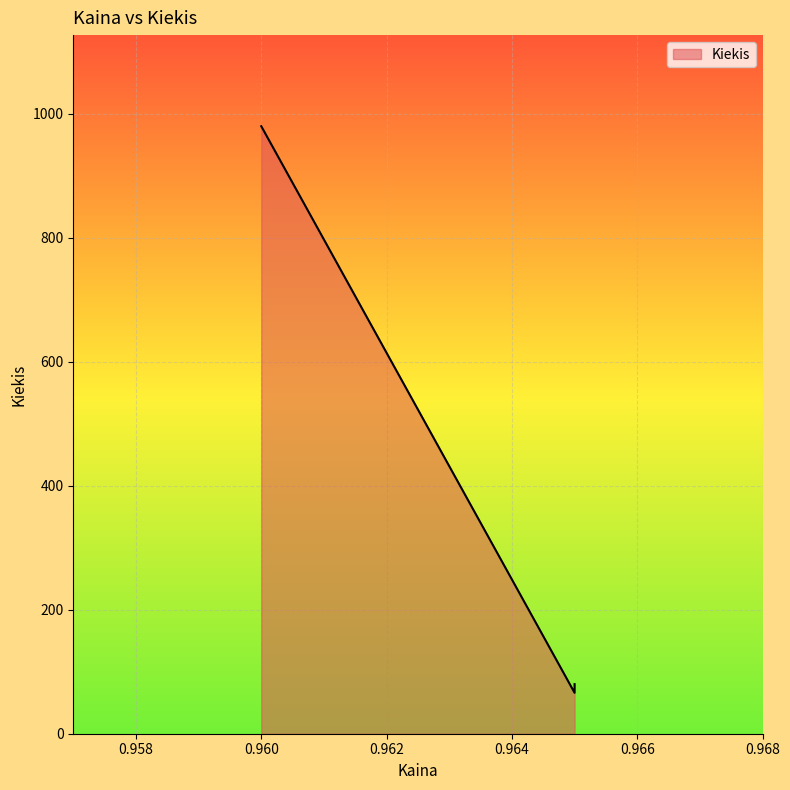

What is the difference between the maximum and minimum values?

914